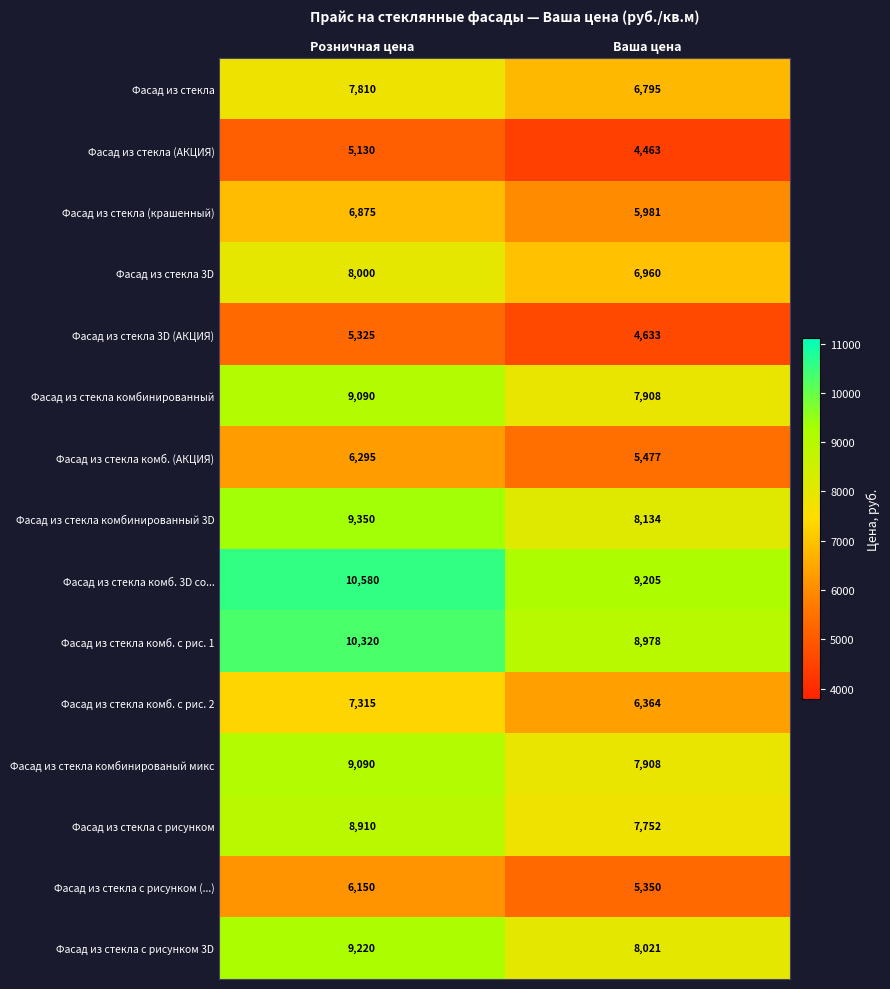

The Фасад из стекла комб. (АКЦИЯ) series shows 5477 at Ваша цена. True or false?

True